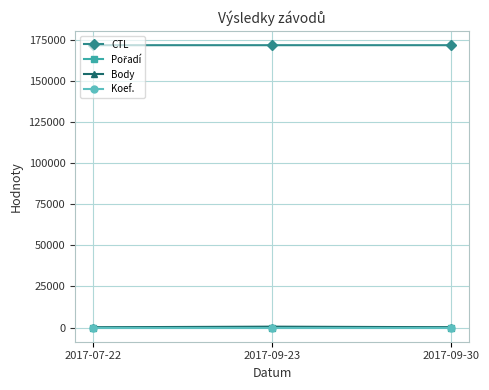

Is this an area chart (filled region under the line)?

No